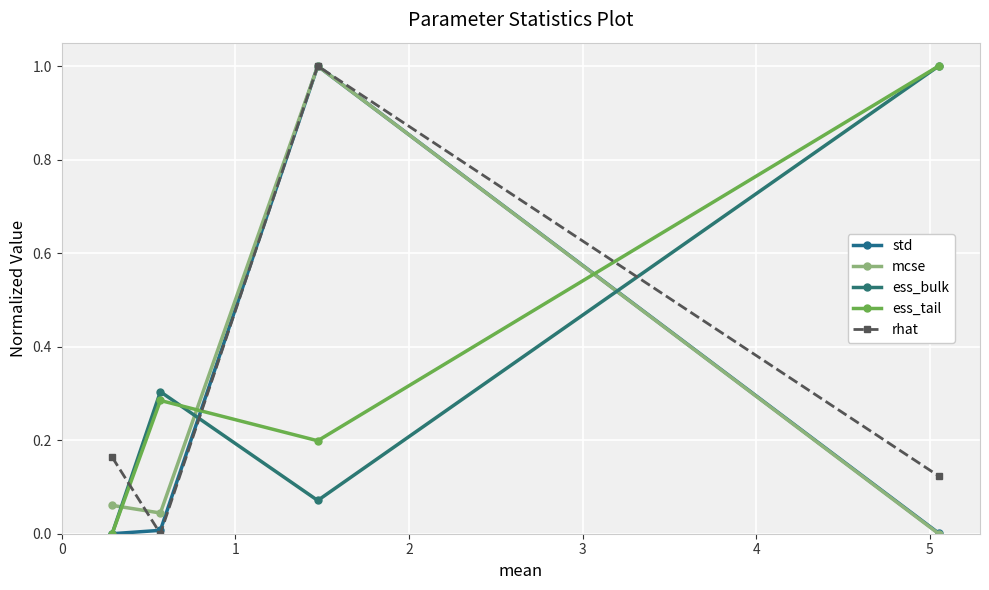

How many lines are shown in the chart?

5